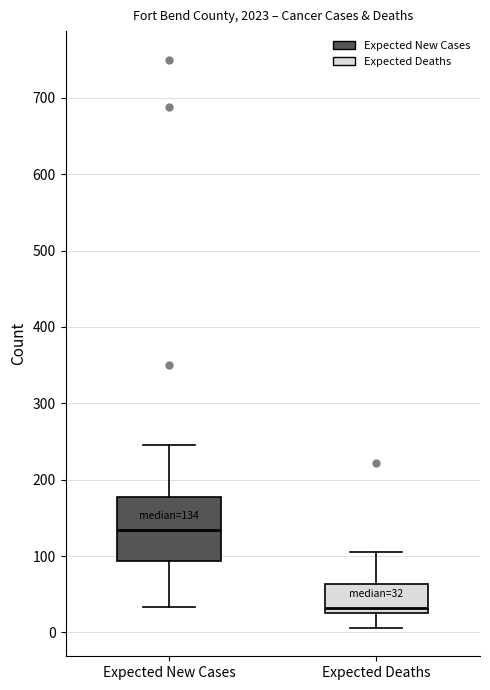

Which box is the tallest, from its lower edge to its upper edge?

Expected New Cases